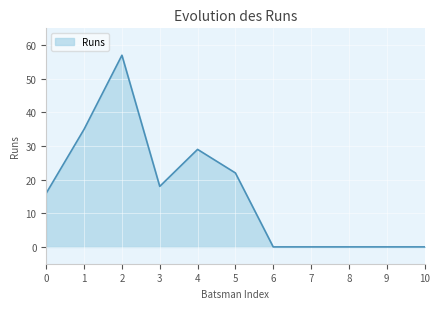

True or false: the data shows 22 at 5.

True